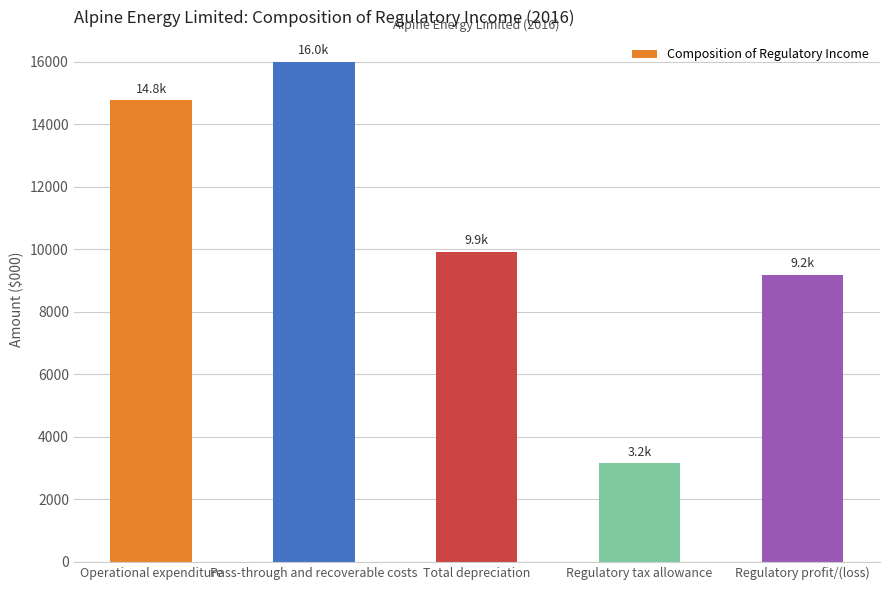

What is the smallest value displayed?

3157.3